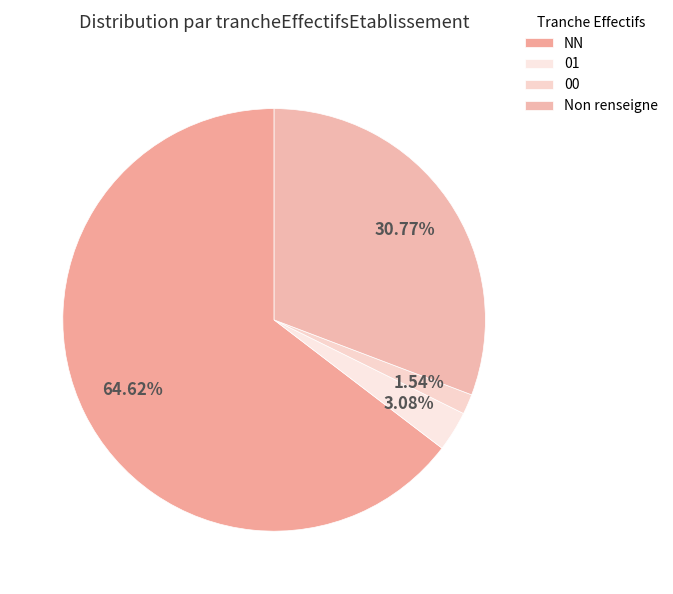

Is it true that 00 is 2% of the pie?

True